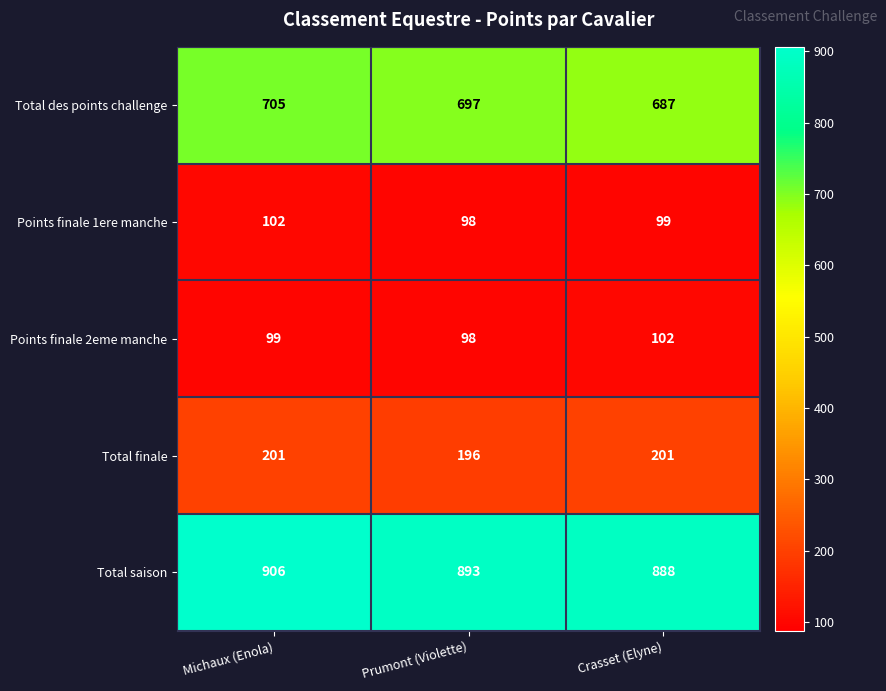

Reading left to right, what are all the values shown in this chart?

Total des points challenge: Michaux (Enola)=705	Prumont (Violette)=697	Crasset (Elyne)=687
Points finale 1ere manche: Michaux (Enola)=102	Prumont (Violette)=98	Crasset (Elyne)=99
Points finale 2eme manche: Michaux (Enola)=99	Prumont (Violette)=98	Crasset (Elyne)=102
Total finale: Michaux (Enola)=201	Prumont (Violette)=196	Crasset (Elyne)=201
Total saison: Michaux (Enola)=906	Prumont (Violette)=893	Crasset (Elyne)=888